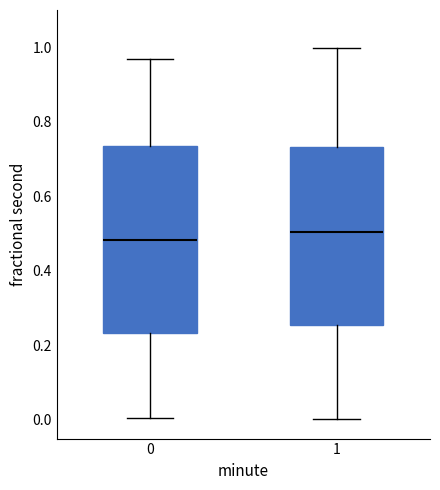

Where does the upper whisker of the box at x = 0 end on the y-axis? The values are not printed on the chart, so give them approximately, as read against the axis.

0.96